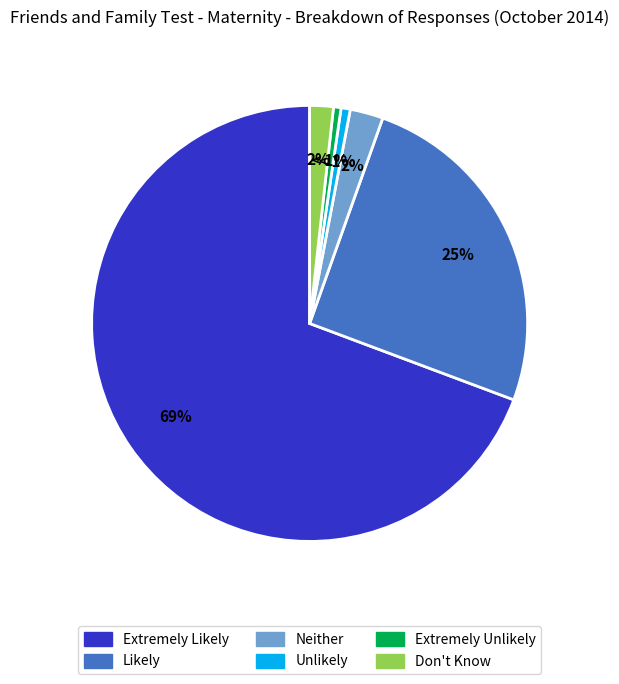

The Unlikely slice represents 1% of the pie. True or false?

True